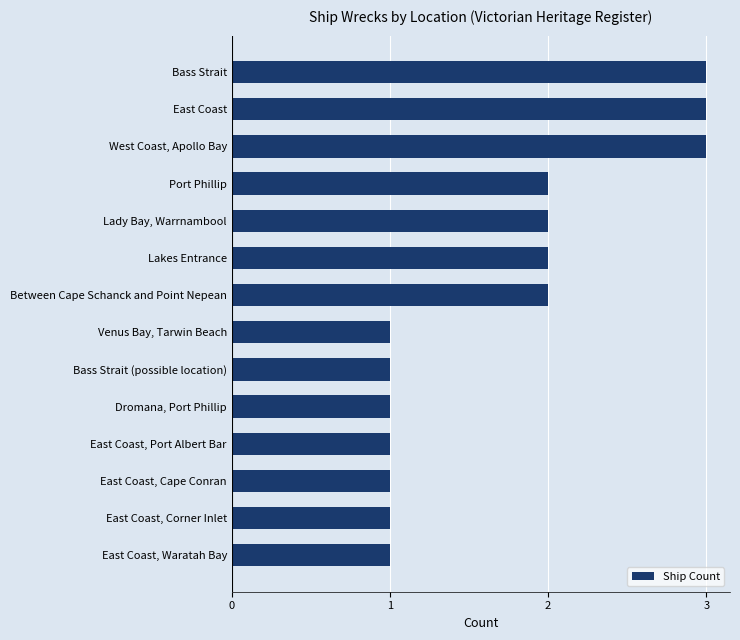

What is the value of the 9th bar from the top?

1